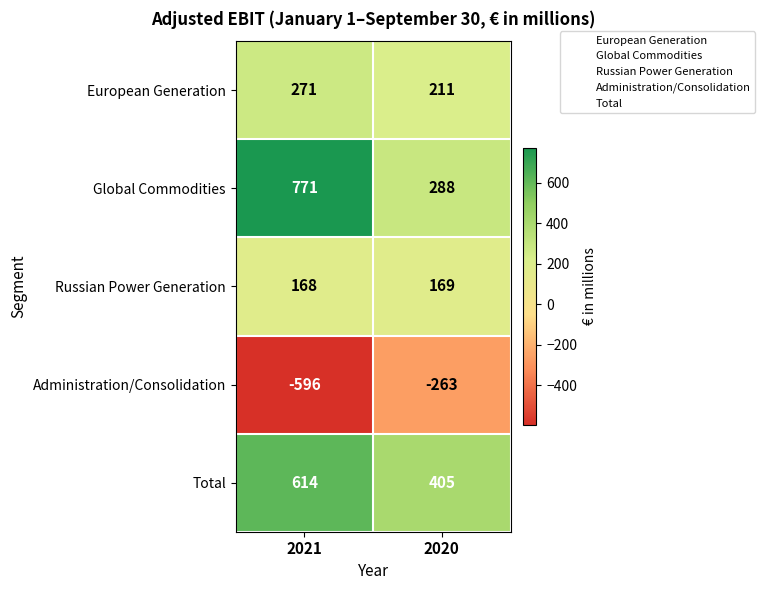

Count the number of data series in this chart.

5